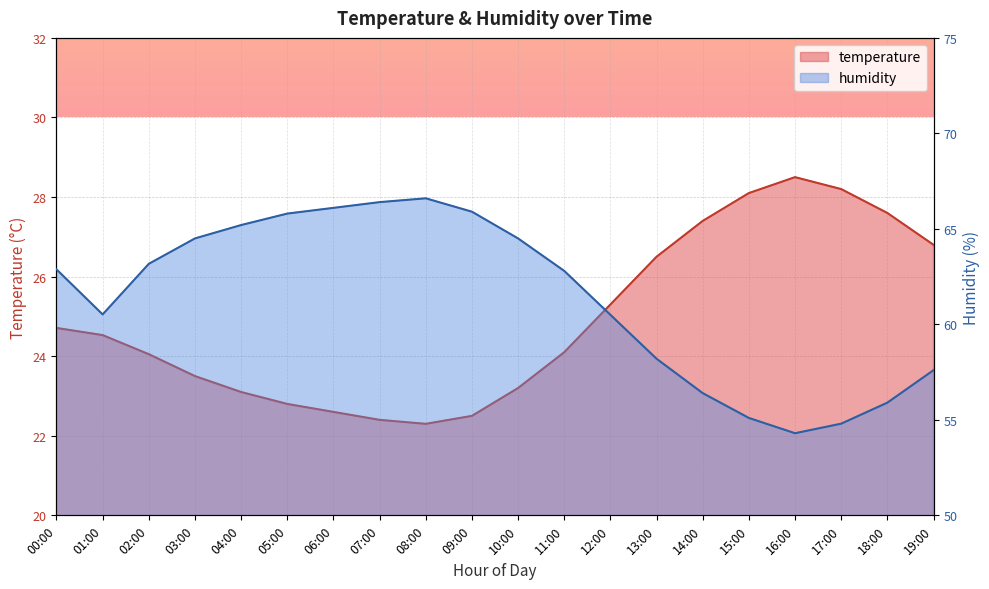

At which category does humidity reach its first local peak?

08:00